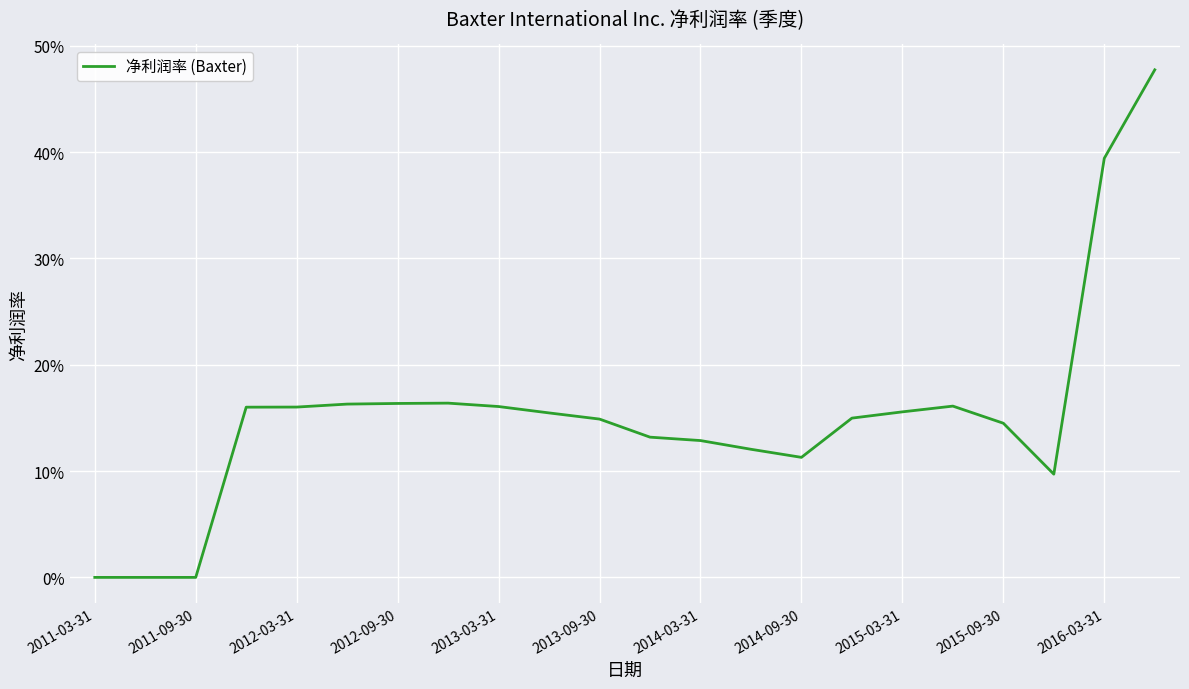

Does the chart display data point markers on the line(s)?

No